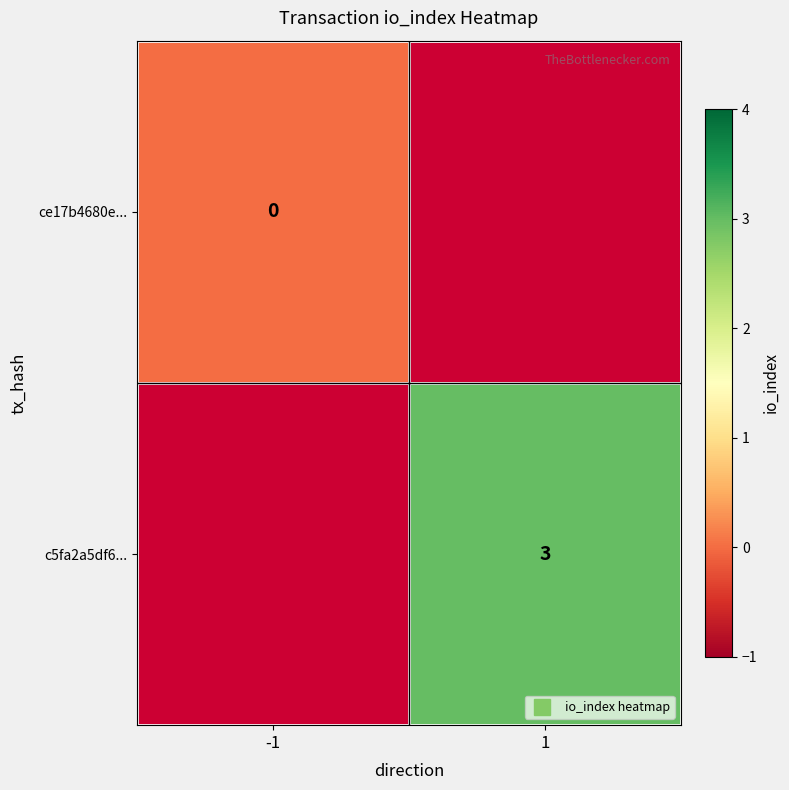

List the series in order of their overall mean, highest first.

ce17b4680e..., c5fa2a5df6...